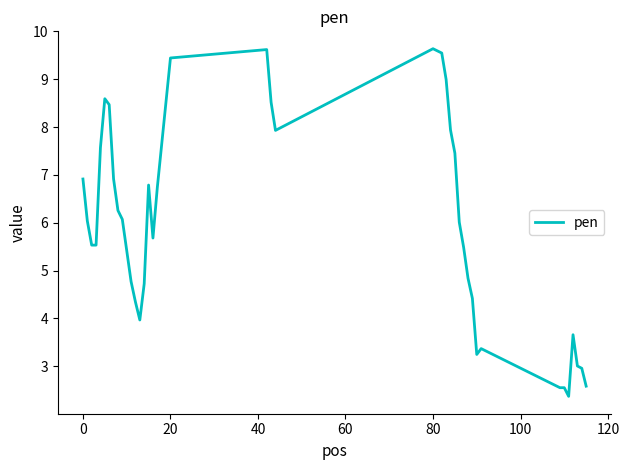

What is the maximum value shown in the chart?

9.6